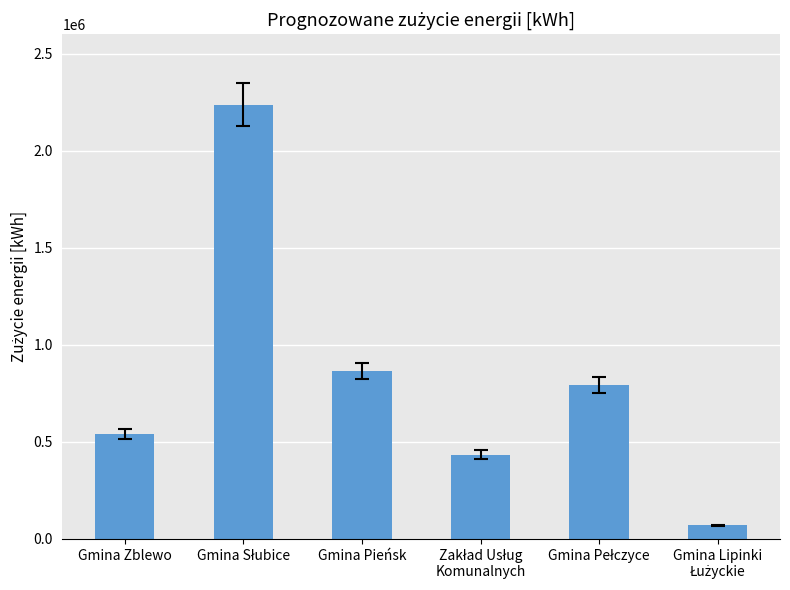

What is the difference between the maximum and second lowest values?

1801992